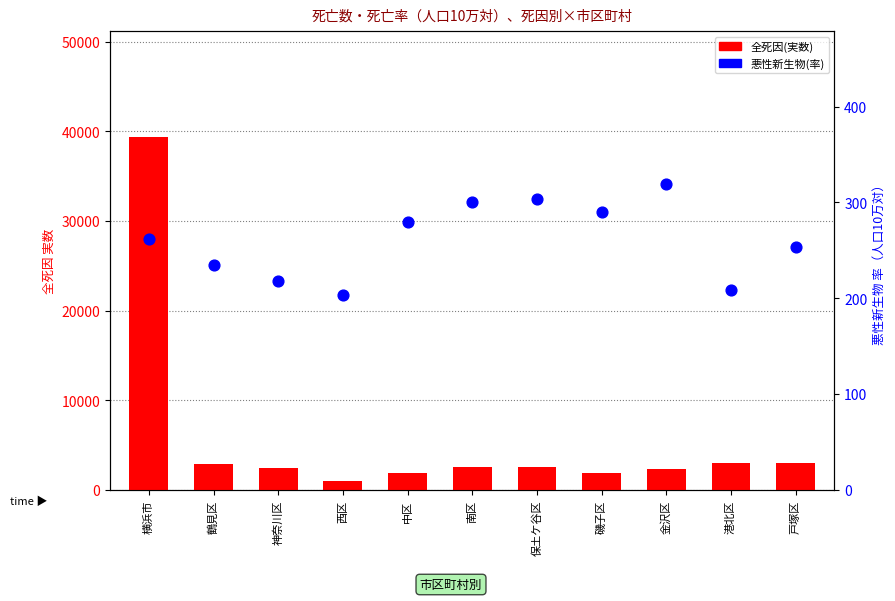

Which series contains the highest Y value?

全死因(実数)